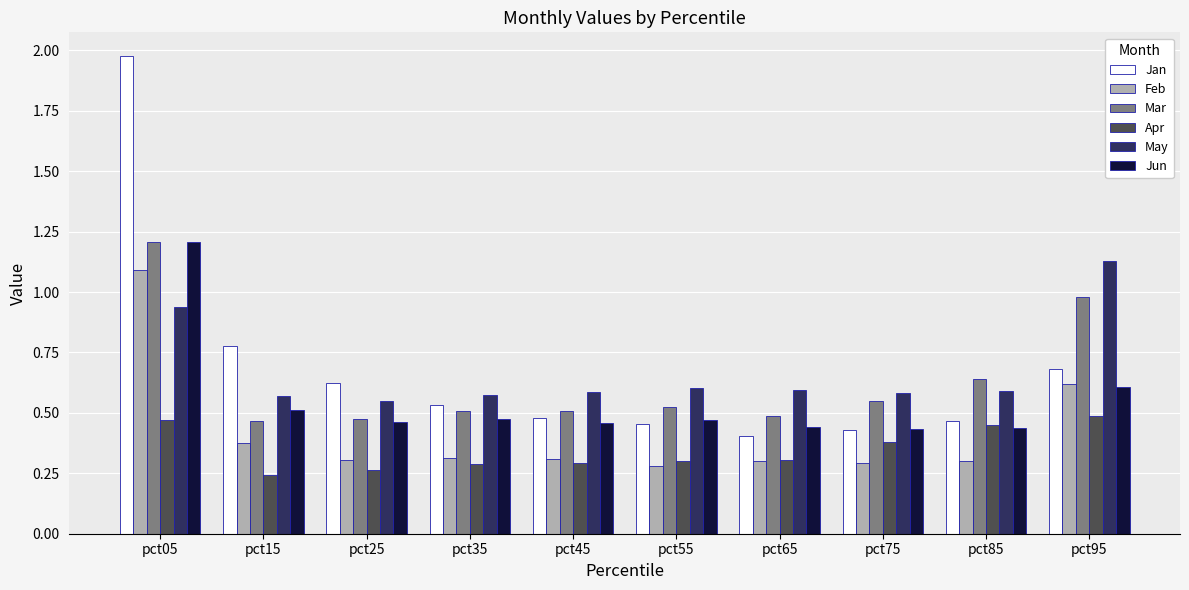

Which category has the highest value in the Feb series?

pct05